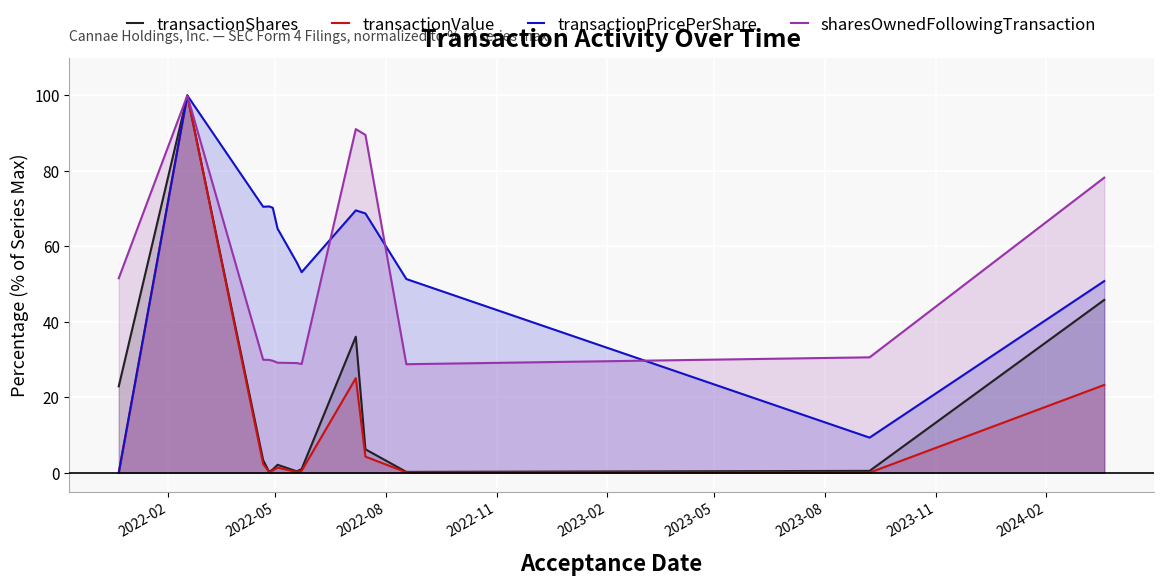

What is the maximum value for transactionPricePerShare?

100.0